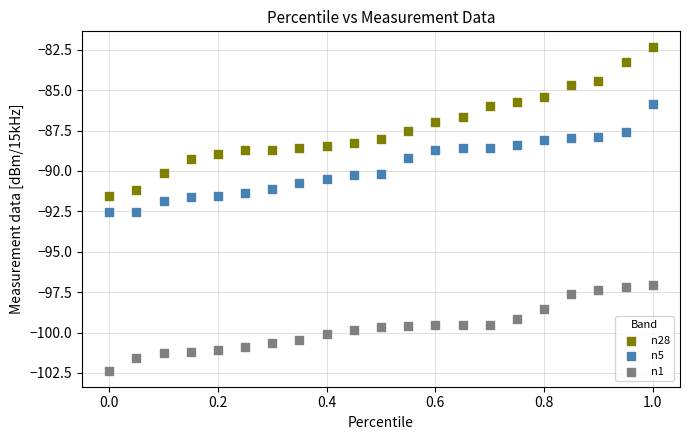

Which series reaches the minimum Y coordinate?

n1